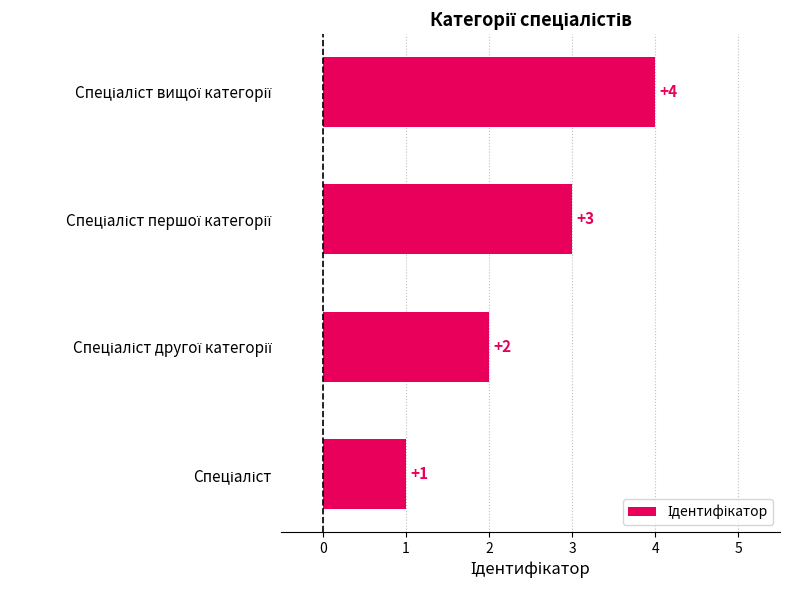

Count the number of categories in the chart.

4